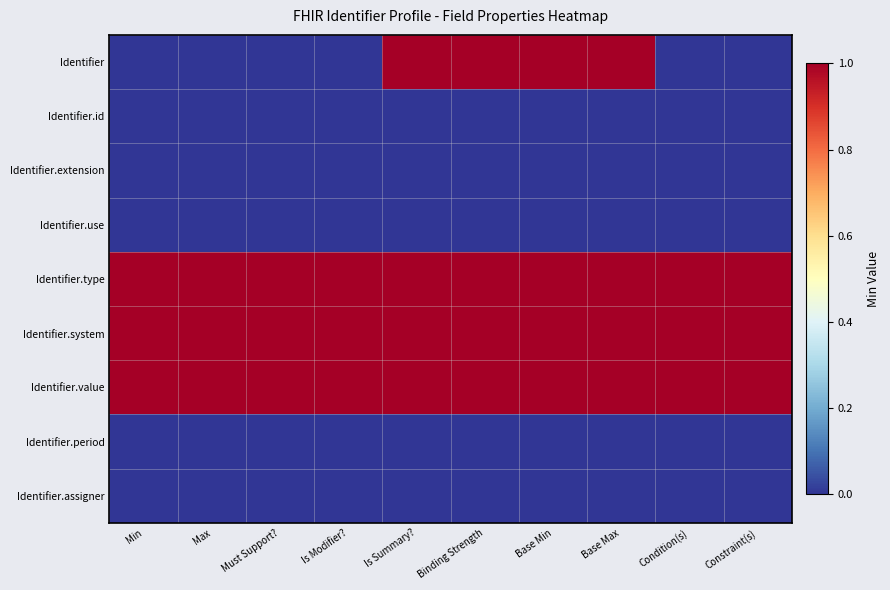

Reading right to left, transcribe all the data shown in this chart.

Identifier: Constraint(s)=0	Condition(s)=0	Base Max=1	Base Min=1	Binding Strength=1	Is Summary?=1	Is Modifier?=0	Must Support?=0	Max=0	Min=0
Identifier.id: Constraint(s)=0	Condition(s)=0	Base Max=0	Base Min=0	Binding Strength=0	Is Summary?=0	Is Modifier?=0	Must Support?=0	Max=0	Min=0
Identifier.extension: Constraint(s)=0	Condition(s)=0	Base Max=0	Base Min=0	Binding Strength=0	Is Summary?=0	Is Modifier?=0	Must Support?=0	Max=0	Min=0
Identifier.use: Constraint(s)=0	Condition(s)=0	Base Max=0	Base Min=0	Binding Strength=0	Is Summary?=0	Is Modifier?=0	Must Support?=0	Max=0	Min=0
Identifier.type: Constraint(s)=1	Condition(s)=1	Base Max=1	Base Min=1	Binding Strength=1	Is Summary?=1	Is Modifier?=1	Must Support?=1	Max=1	Min=1
Identifier.system: Constraint(s)=1	Condition(s)=1	Base Max=1	Base Min=1	Binding Strength=1	Is Summary?=1	Is Modifier?=1	Must Support?=1	Max=1	Min=1
Identifier.value: Constraint(s)=1	Condition(s)=1	Base Max=1	Base Min=1	Binding Strength=1	Is Summary?=1	Is Modifier?=1	Must Support?=1	Max=1	Min=1
Identifier.period: Constraint(s)=0	Condition(s)=0	Base Max=0	Base Min=0	Binding Strength=0	Is Summary?=0	Is Modifier?=0	Must Support?=0	Max=0	Min=0
Identifier.assigner: Constraint(s)=0	Condition(s)=0	Base Max=0	Base Min=0	Binding Strength=0	Is Summary?=0	Is Modifier?=0	Must Support?=0	Max=0	Min=0